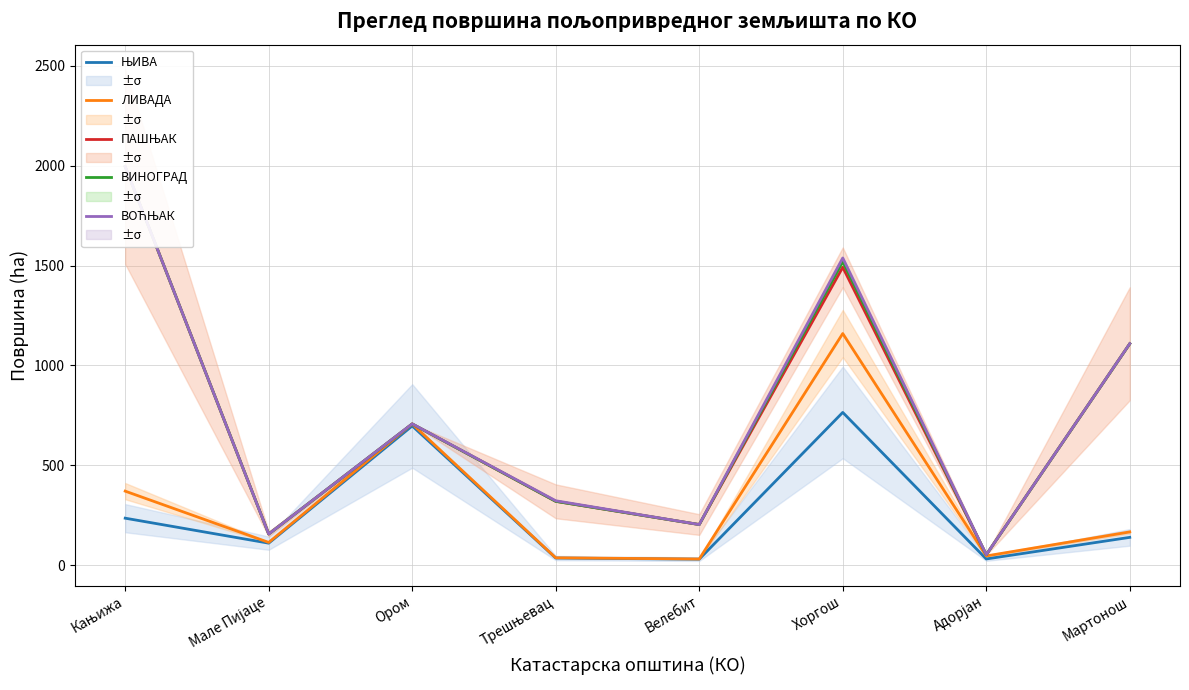

Where does the ЛИВАДА series first go above 166?

Кањижа